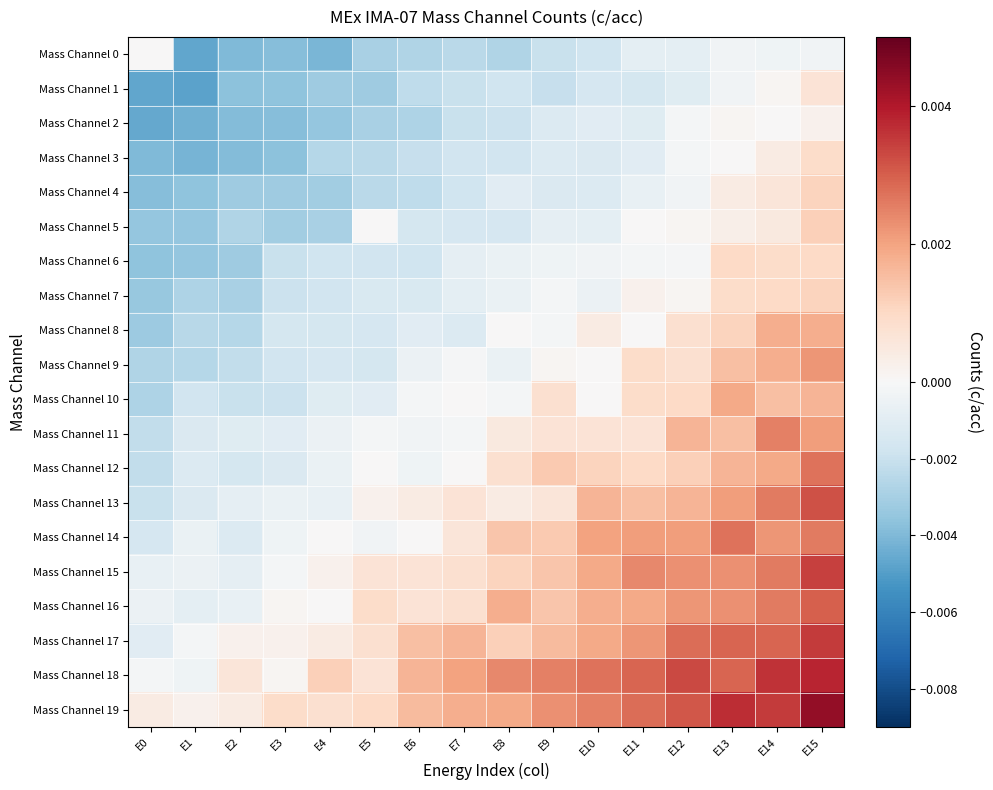

Between E8 and E3, which is larger?

E8